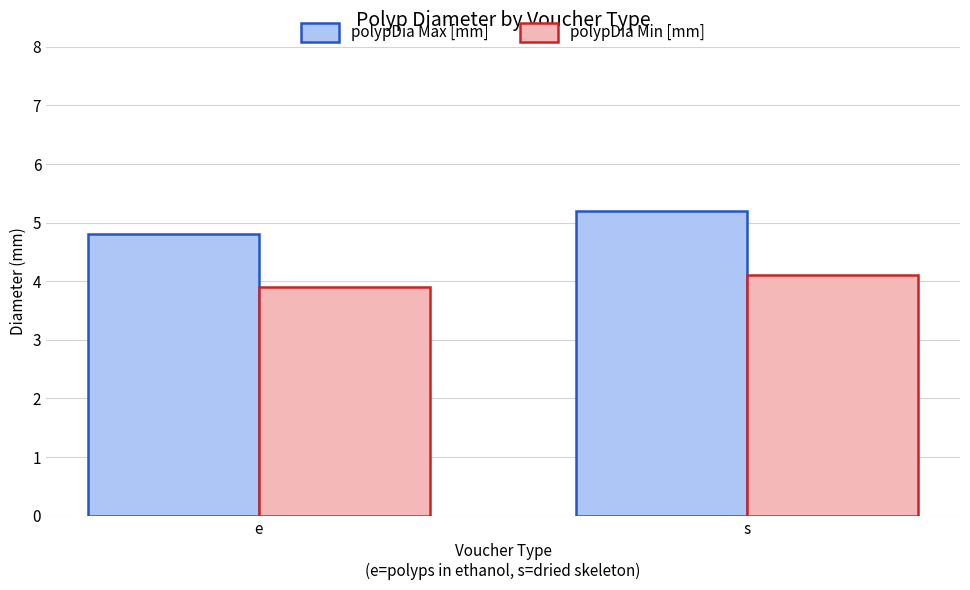

What is the total value across all series at e?

8.7